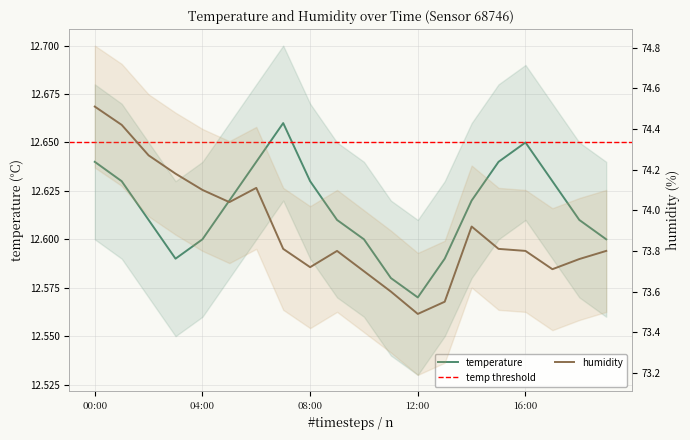

Is this an area chart (filled region under the line)?

No